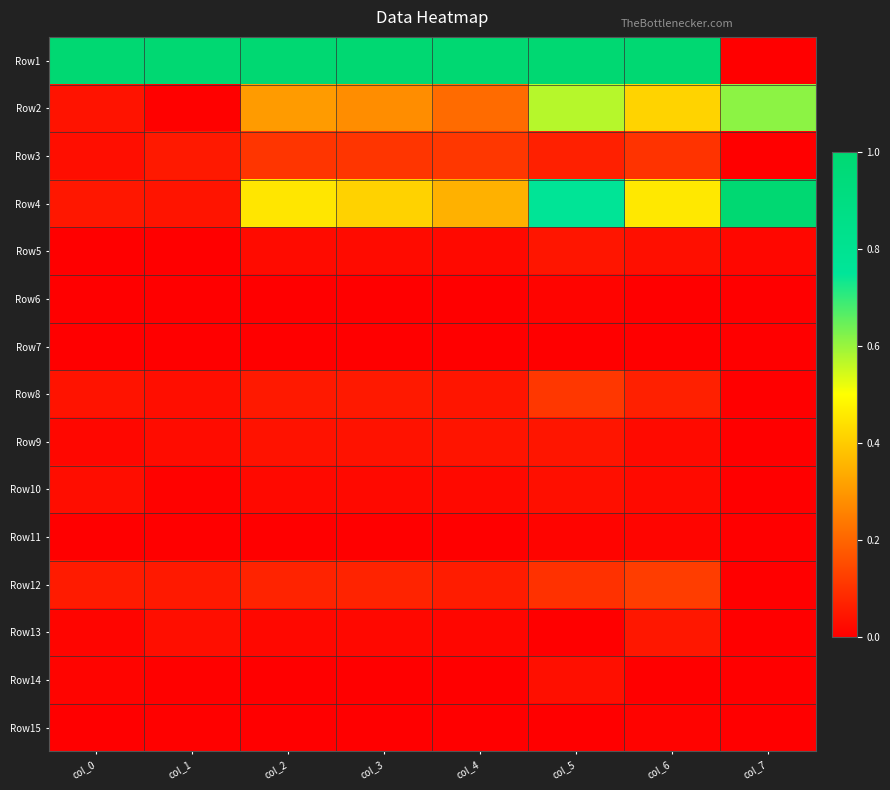

At which category is the sum across all series the highest?

col_5